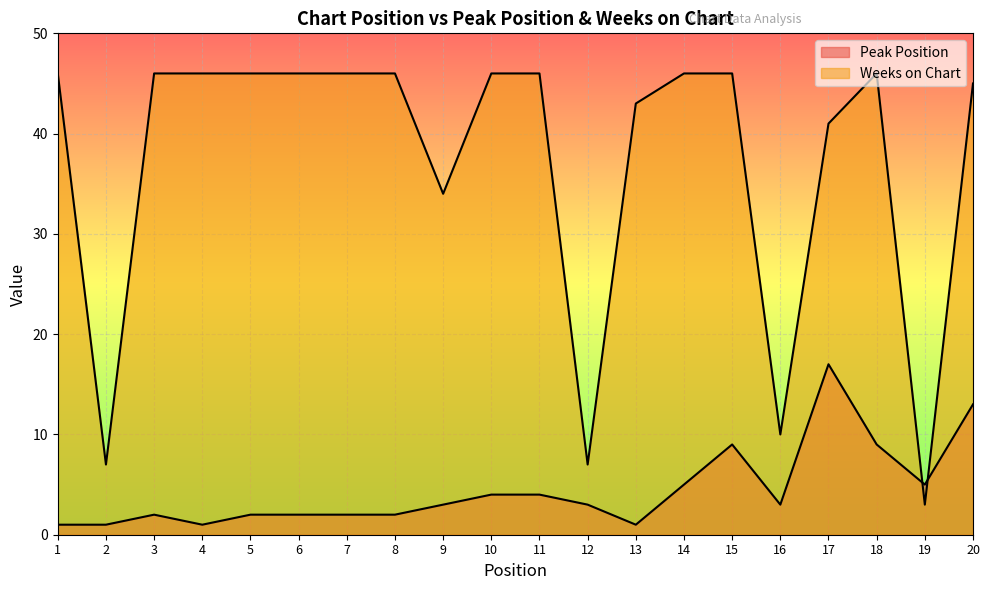

List the series in order of their peak value, lowest first.

Peak Position, Weeks on Chart